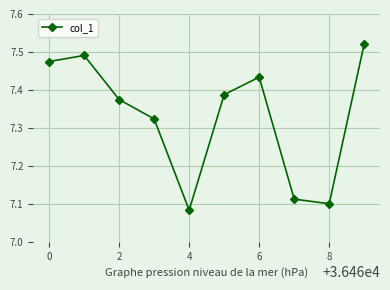

How many points are lower than both their immediate neighbors (excluding endpoints)?

2